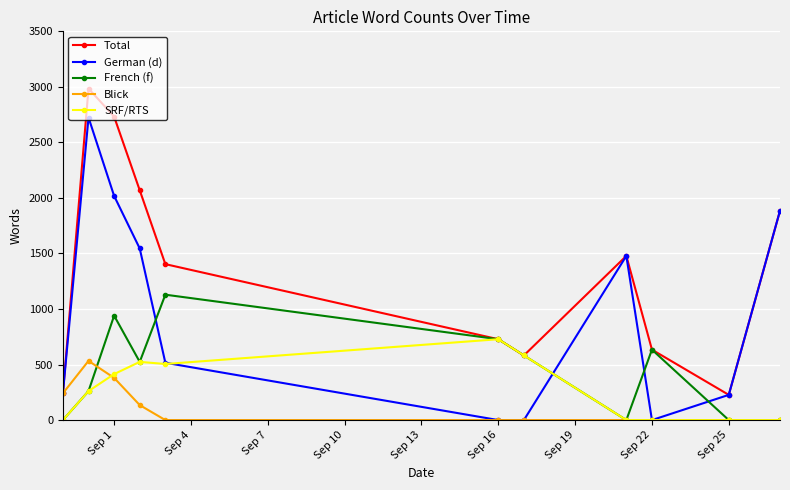

Reading right to left, transcribe all the data shown in this chart.

Total: 1885	227	634	1478	582	728	1404	2069	2732	2985	241
German (d): 1885	227	0	1478	0	0	516	1545	2018	2724	241
French (f): 0	0	634	0	582	728	1129	524	940	261	0
Blick: 0	0	0	0	0	0	0	135	380	533	241
SRF/RTS: 0	0	0	0	582	728	505	524	414	261	0